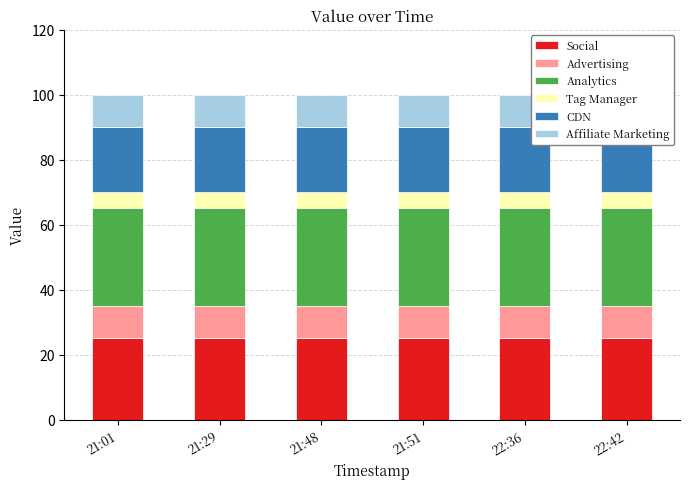

Is the value of Advertising at 22:36 greater than the value of Analytics at 21:48?

No